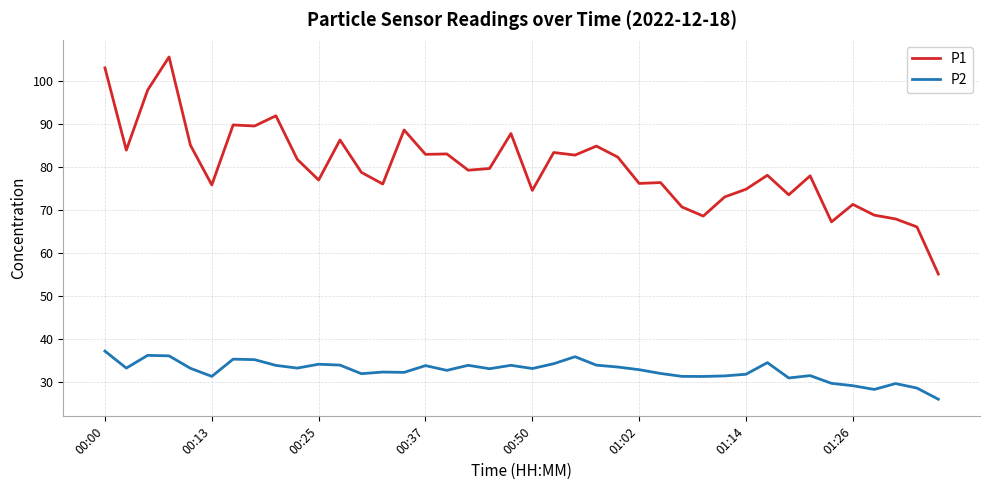

What is the difference between the maximum and minimum values in the P2 series?

11.2